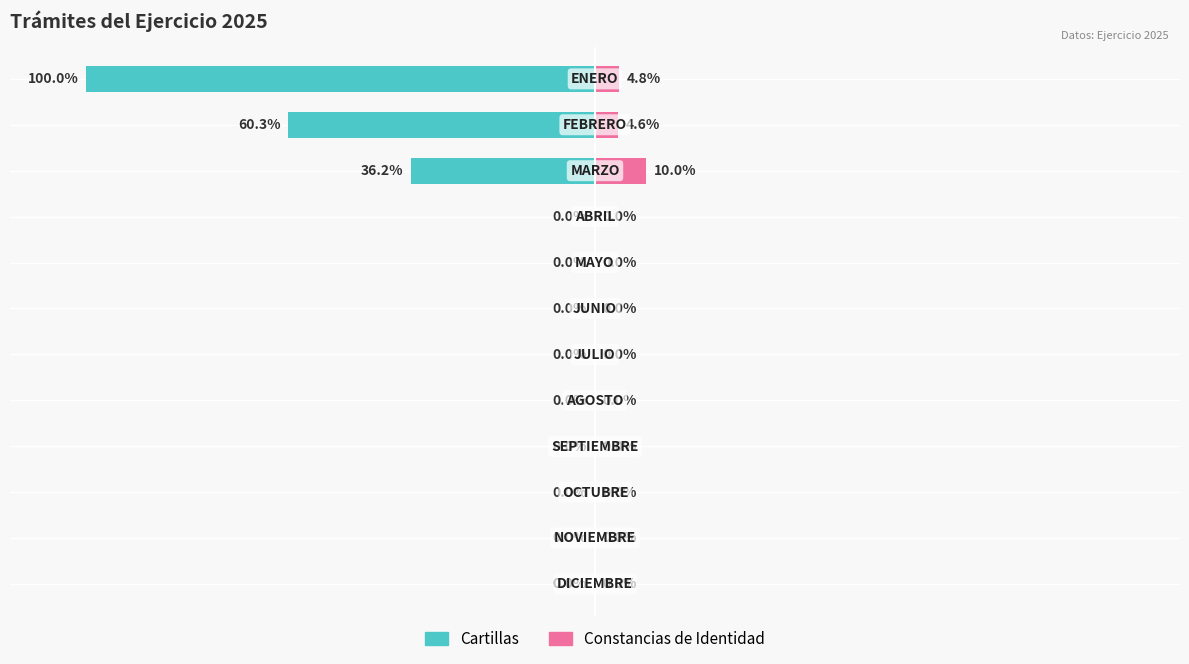

Does the chart contain any negative values?

Yes